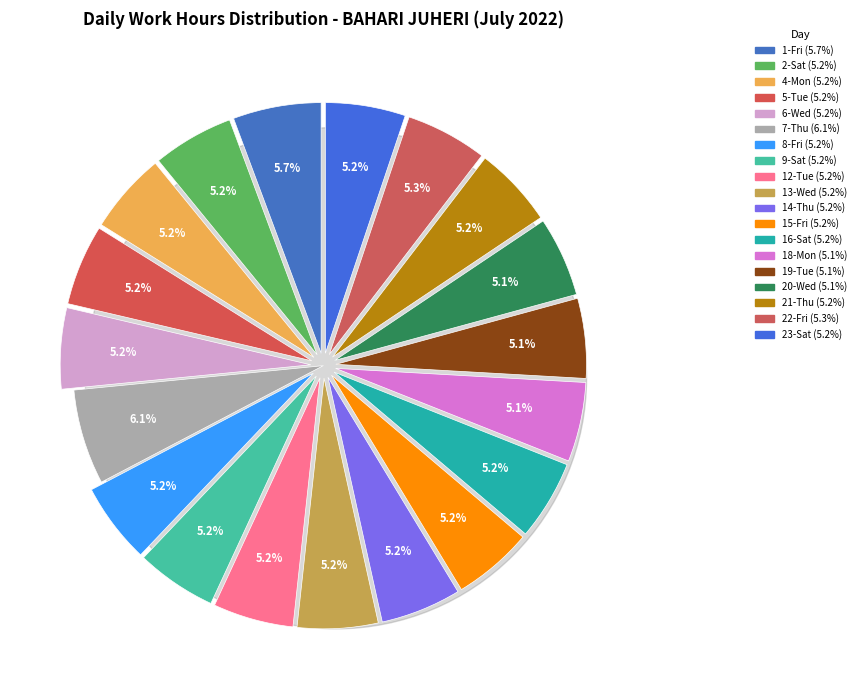

The 8-Fri slice represents 1% of the pie. True or false?

False